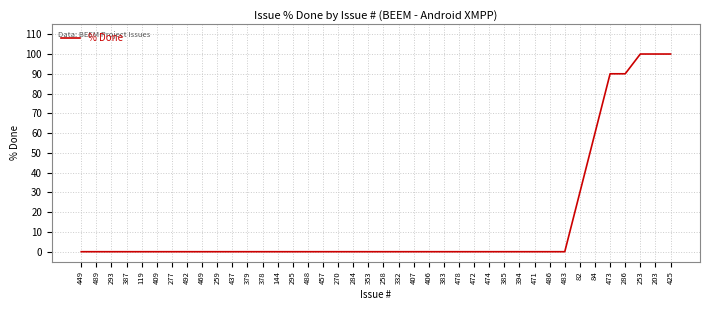

What is the average value?

14